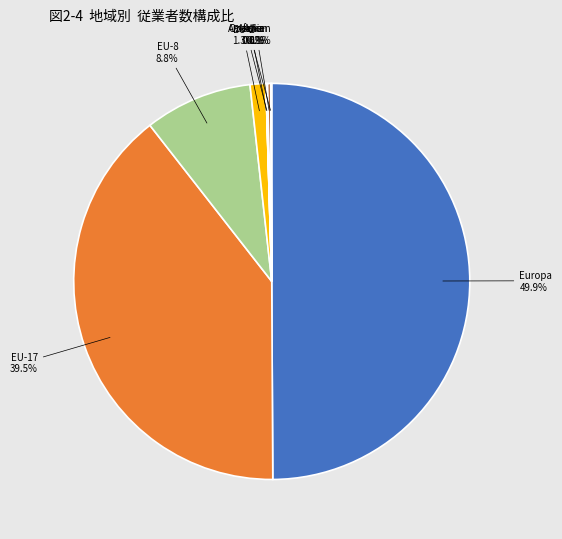

Which slice is the largest?

Europa